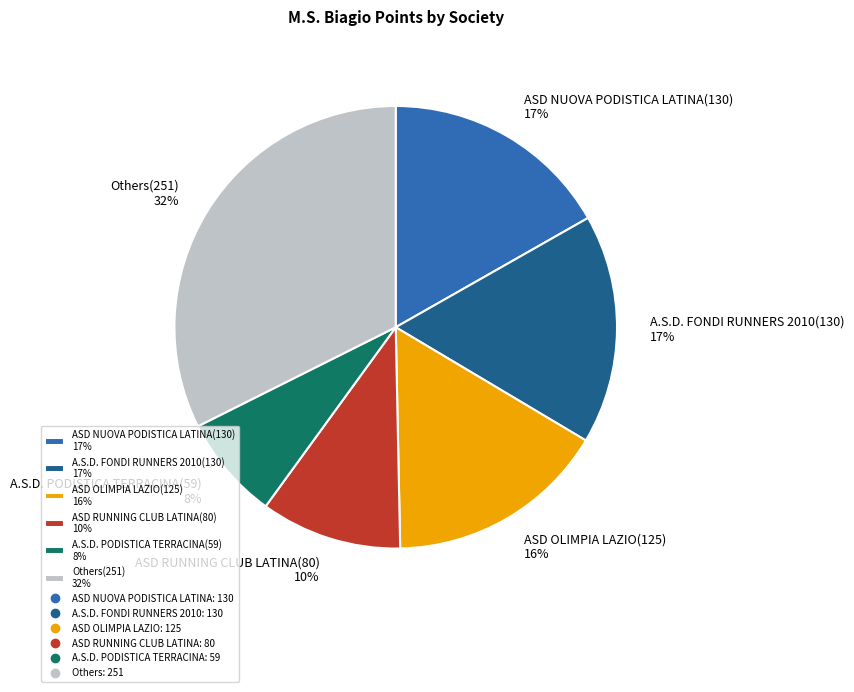

Count the number of slices in the pie.

6